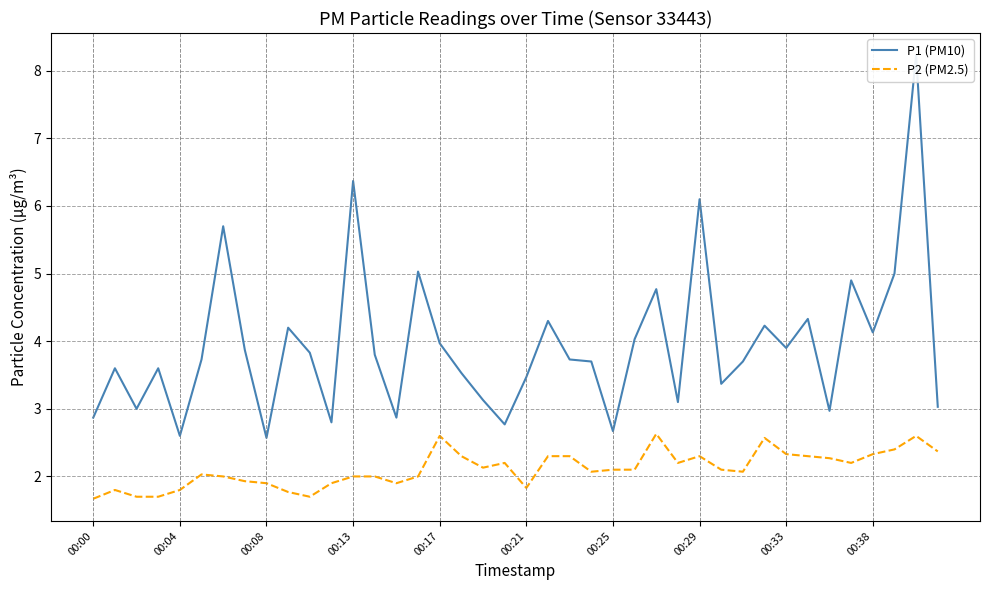

At which label does P2 (PM2.5) reach its peak?

26